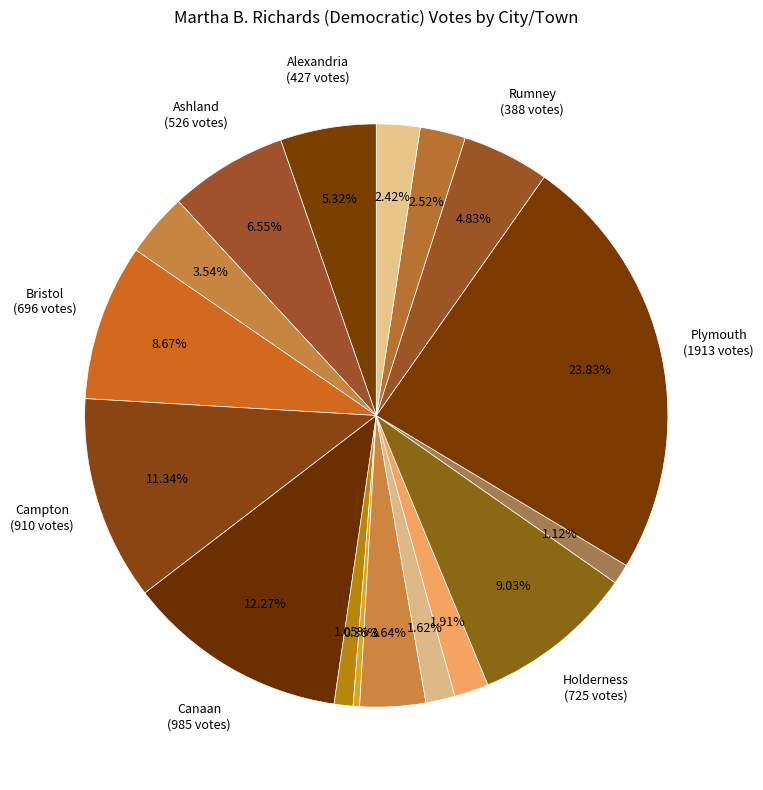

Which slice is the largest?

Plymouth